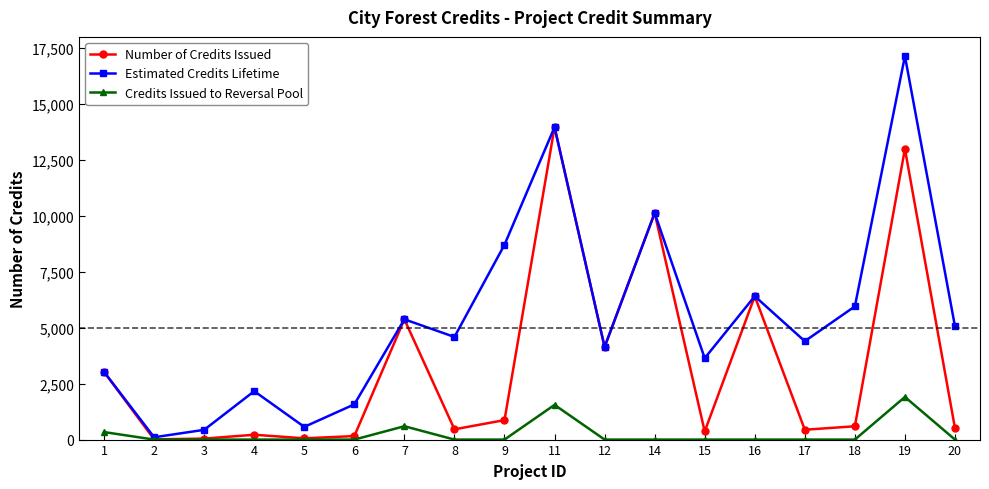

Which series has the widest spread of values?

Estimated Credits Lifetime